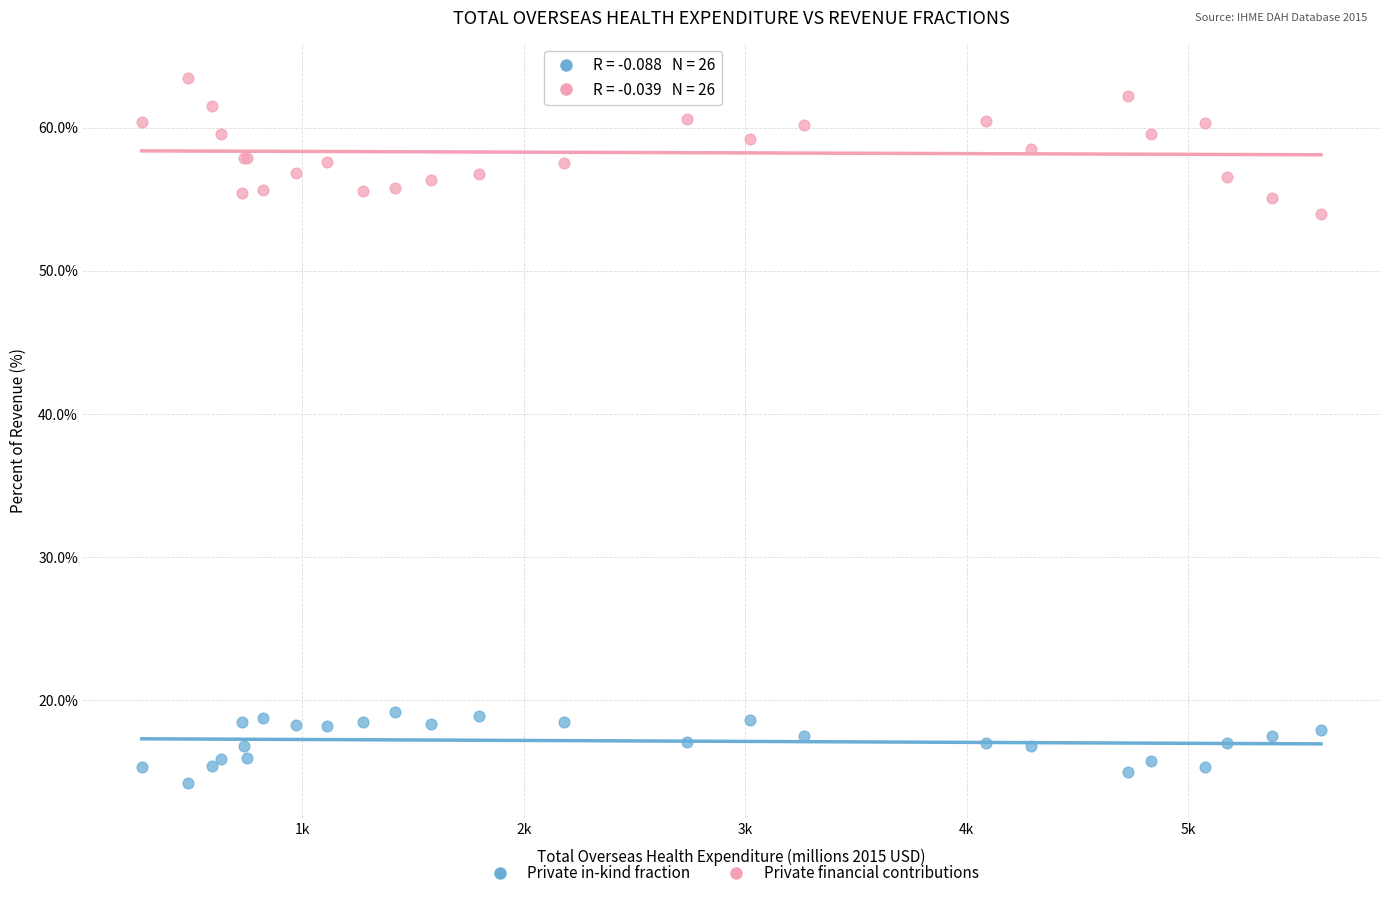

What are all the series names shown in the legend?

Private in-kind fraction, Private financial contributions